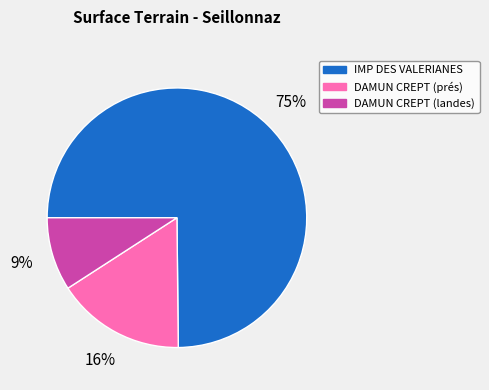

Do IMP DES VALERIANES and DAMUN CREPT (landes) together represent more than half of the pie?

Yes